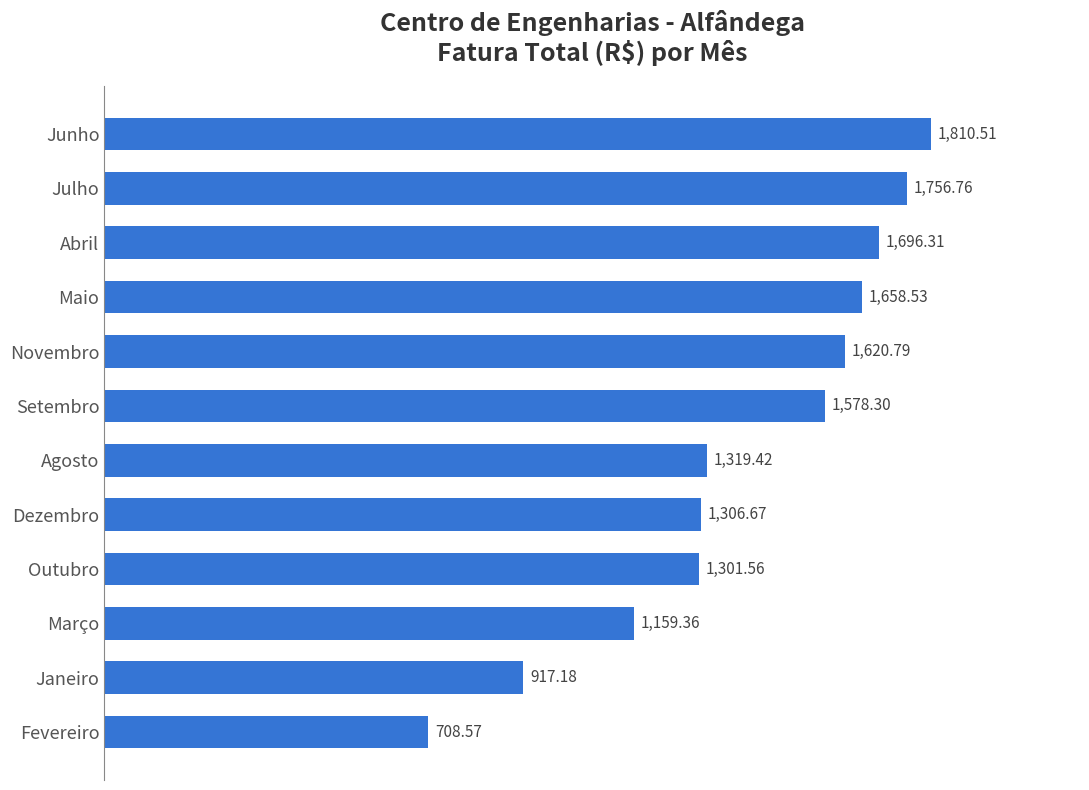

Rank the categories by value from lowest to highest.

Fevereiro, Janeiro, Março, Outubro, Dezembro, Agosto, Setembro, Novembro, Maio, Abril, Julho, Junho